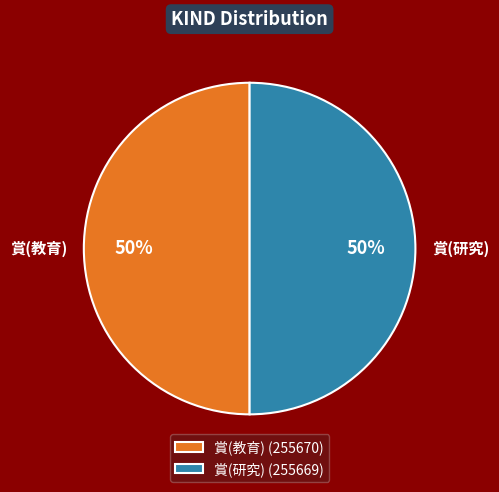

To the nearest percent, what is the average slice percentage?

50%